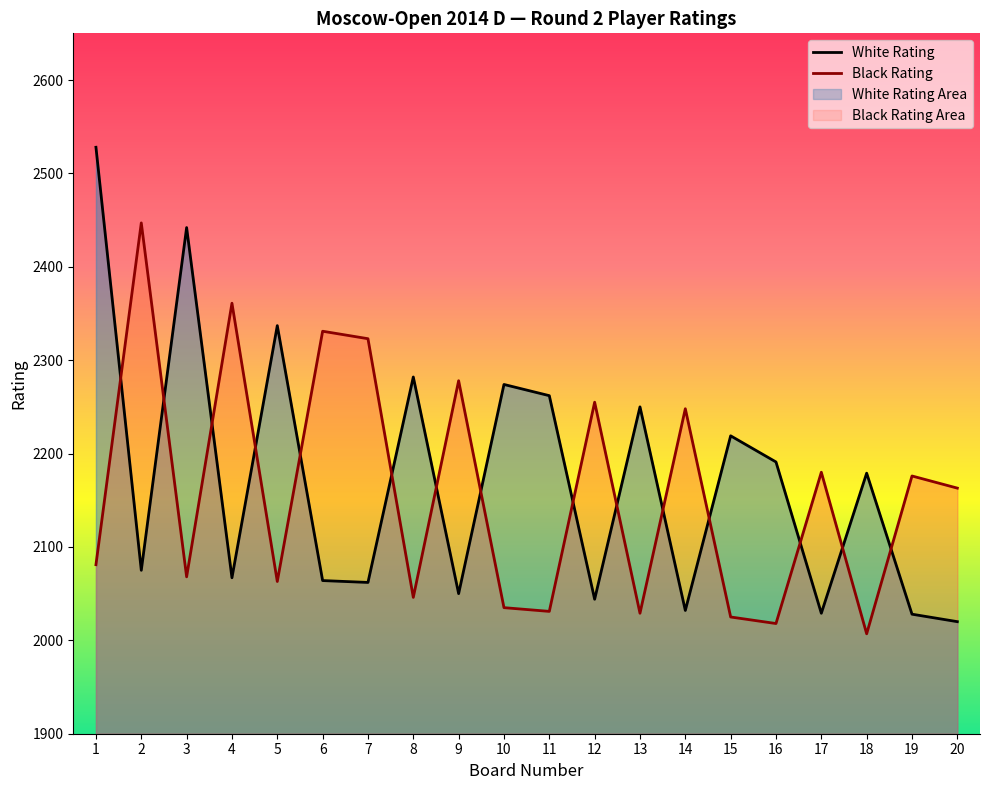

How many times do Black Rating and White Rating cross each other?

15